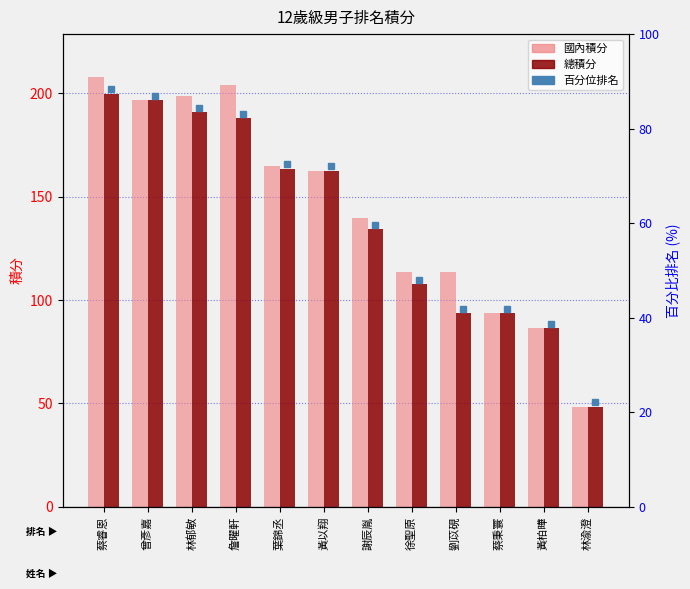

What is the difference between the second highest and second lowest values in the 國內積分 series?

117.2